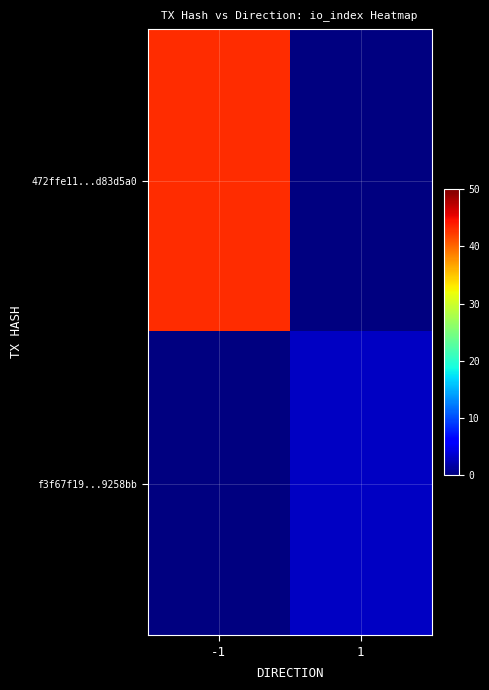

Count the number of categories in the chart.

2